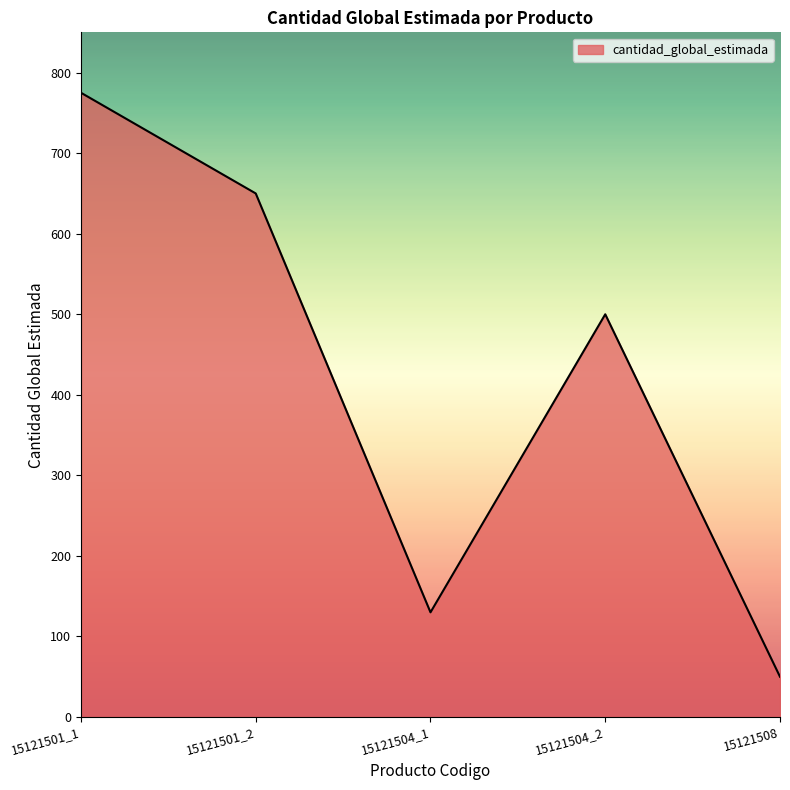

How many lines are shown in the chart?

1